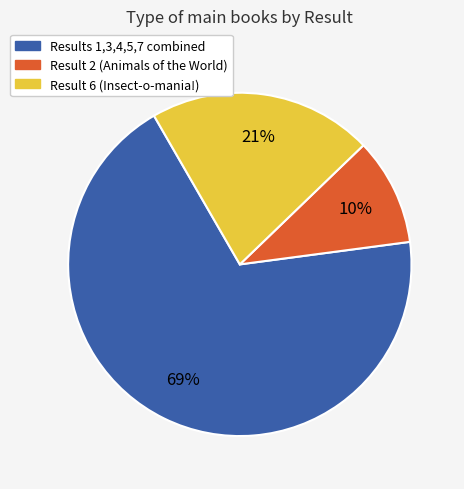

Does any single category account for the majority?

Yes